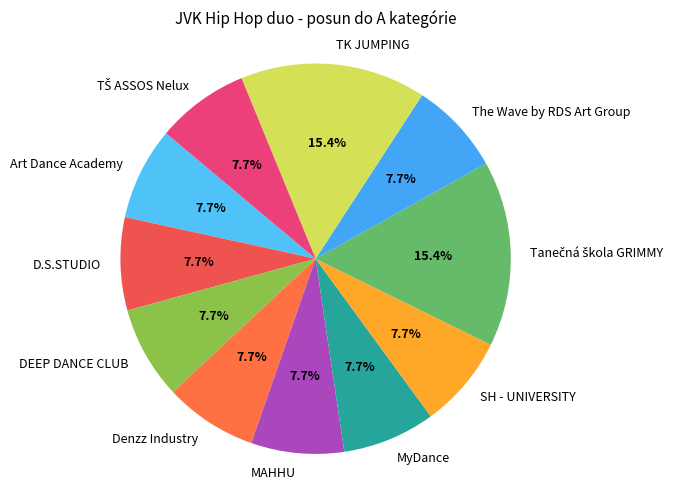

To the nearest percent, what is the difference between the largest and smallest slice percentages?

8%